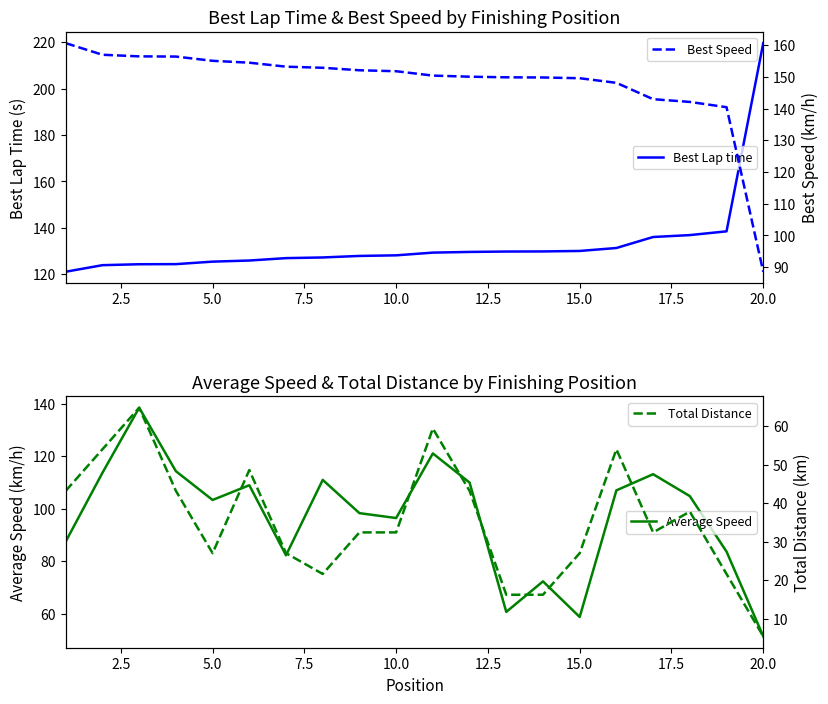

What is the label of the 17th point from the right?

7.5